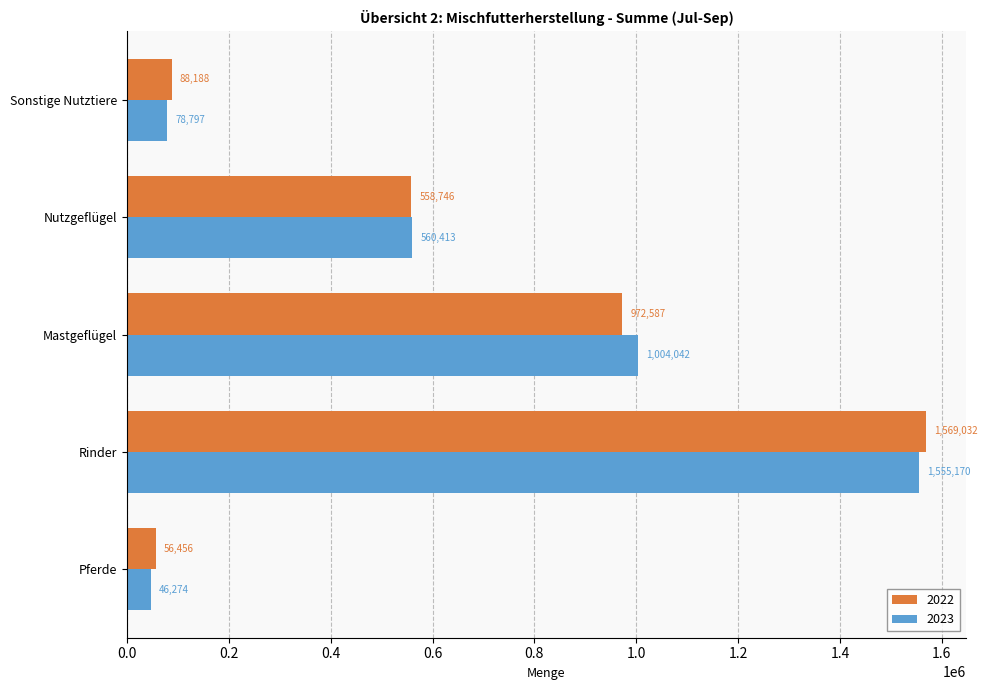

What is the minimum value for 2023?

46274